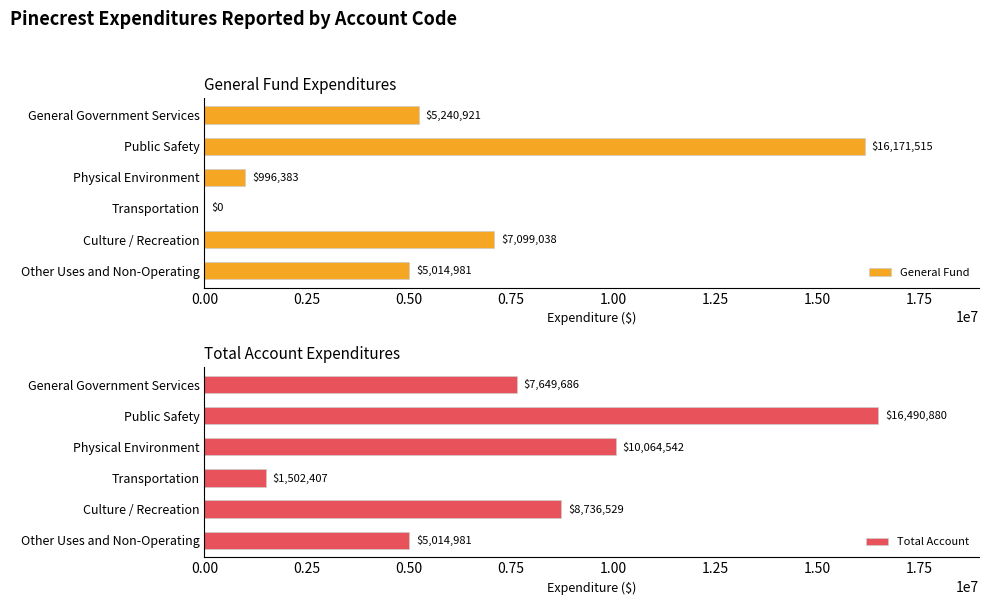

Rank the categories by Total Account value from highest to lowest.

Public Safety, Physical Environment, Culture / Recreation, General Government Services, Other Uses and Non-Operating, Transportation